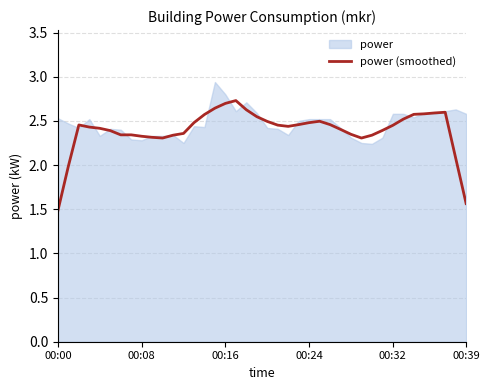

Reading right to left, extract all data points from this chart.

1.6	2.1	2.6	2.6	2.6	2.6	2.5	2.5	2.4	2.3	2.3	2.3	2.4	2.5	2.5	2.5	2.5	2.4	2.5	2.5	2.5	2.6	2.7	2.7	2.6	2.6	2.5	2.4	2.3	2.3	2.3	2.3	2.3	2.3	2.4	2.4	2.4	2.5	2.0	1.5